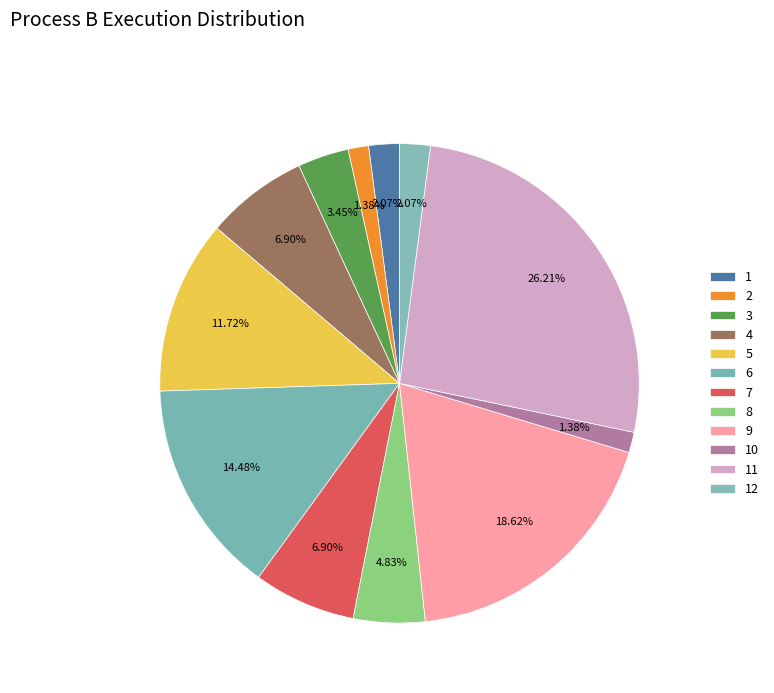

Rank the categories by value from lowest to highest.

2, 10, 1, 12, 3, 8, 4, 7, 5, 6, 9, 11